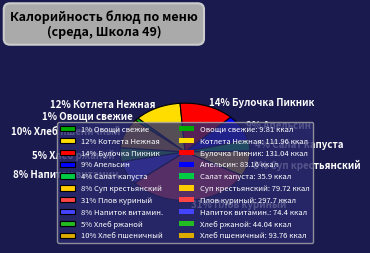

How many slices are in this pie chart?

10